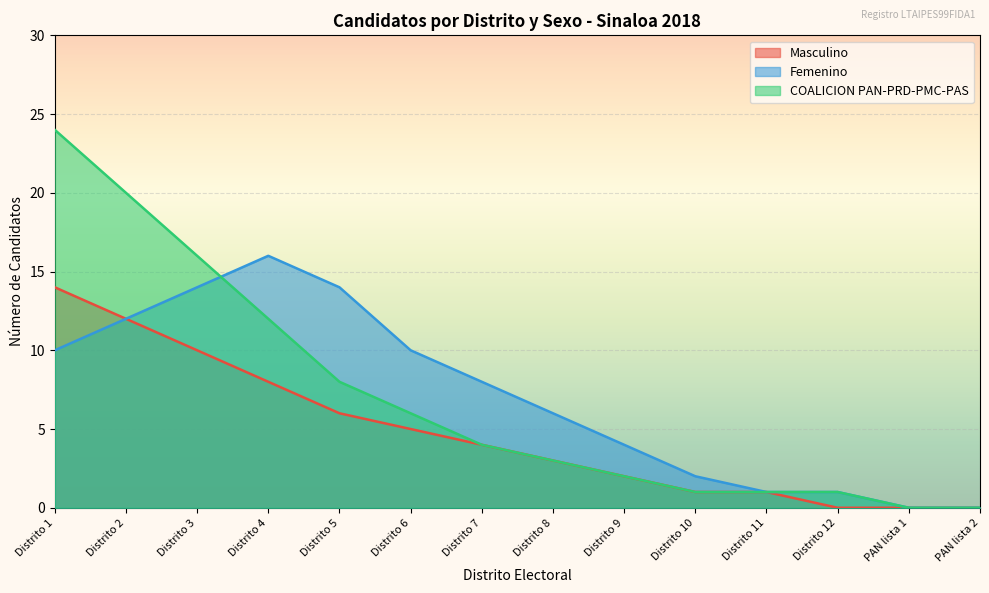

Reading left to right, list all the values displayed in this chart.

Masculino: 14	12	10	8	6	5	4	3	2	1	1	0	0	0
Femenino: 10	12	14	16	14	10	8	6	4	2	1	1	0	0
COALICION PAN-PRD-PMC-PAS: 24	20	16	12	8	6	4	3	2	1	1	1	0	0